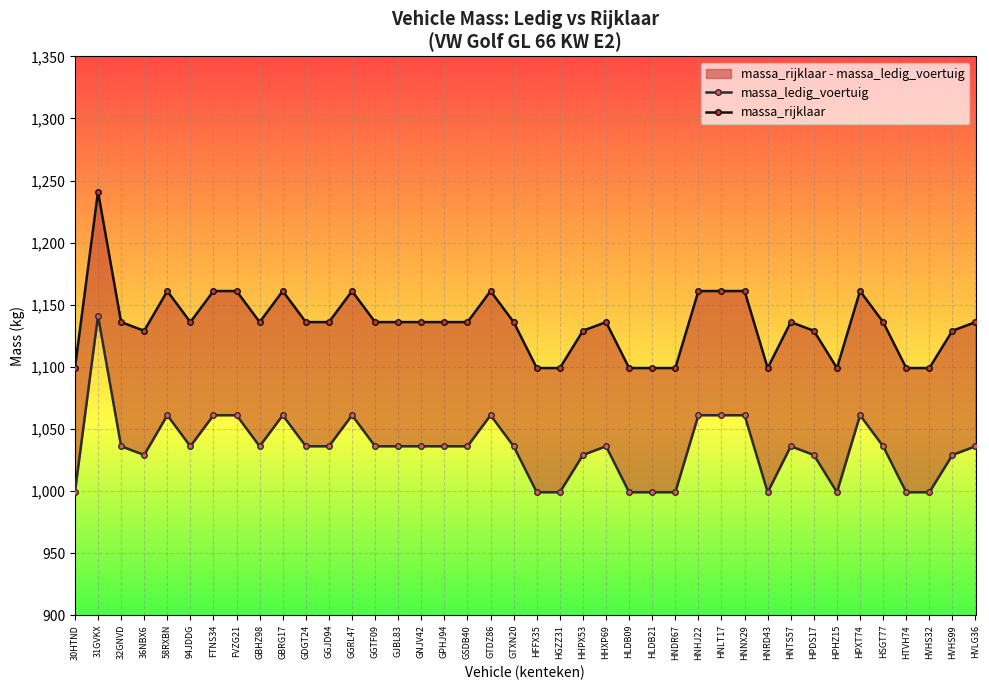

What is the value of the massa_rijklaar point at the 13th from the left?

1161